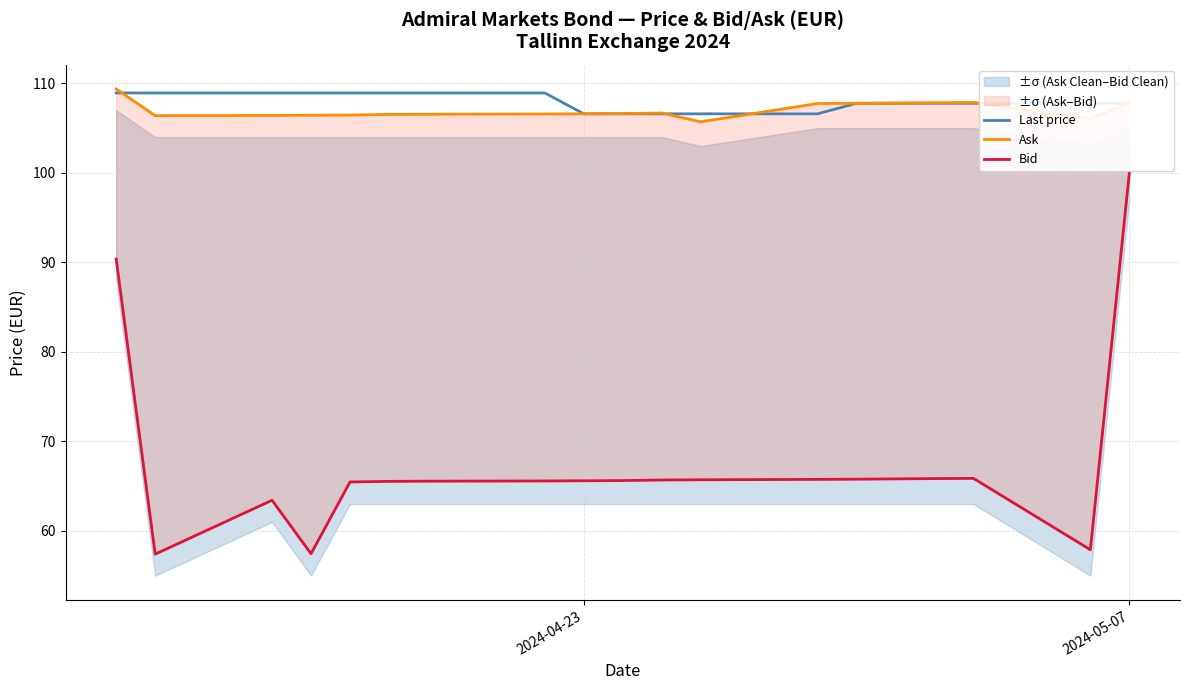

True or false: Ask has a value of 143.0 at 7.

False